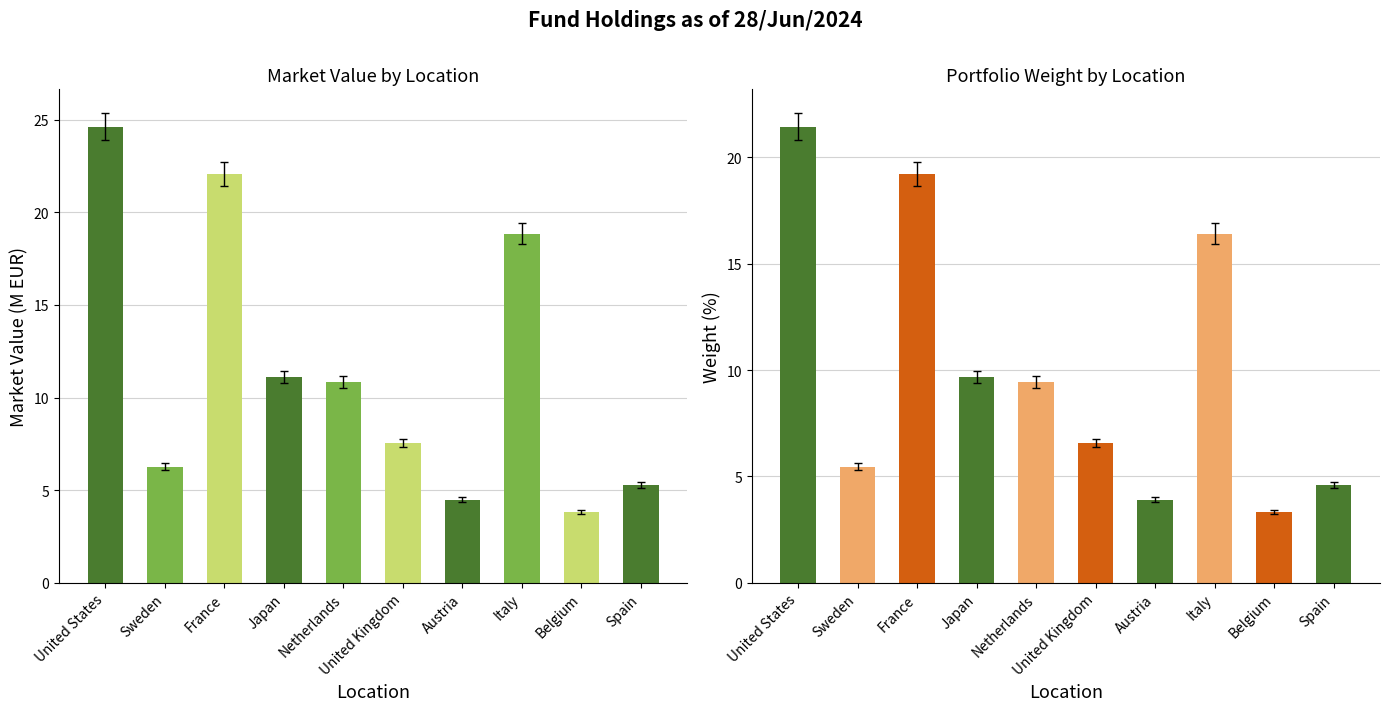

Which category has the lowest value in the Weight (%) series?

Belgium